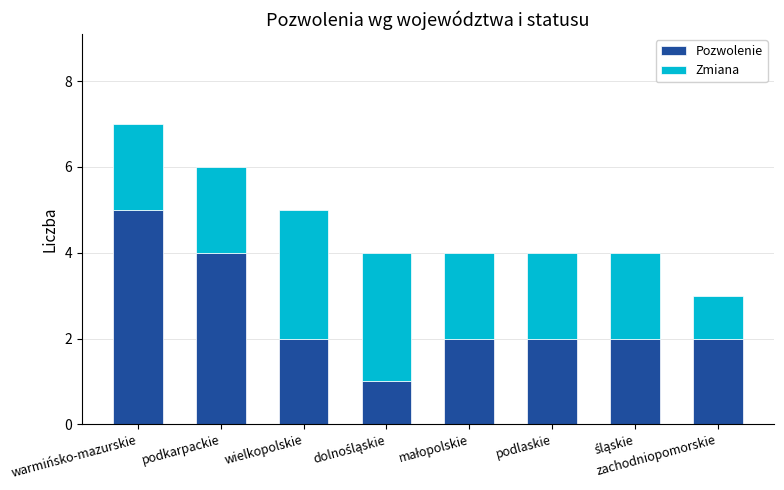

Which category has the highest value in the Pozwolenie series?

warmińsko-mazurskie